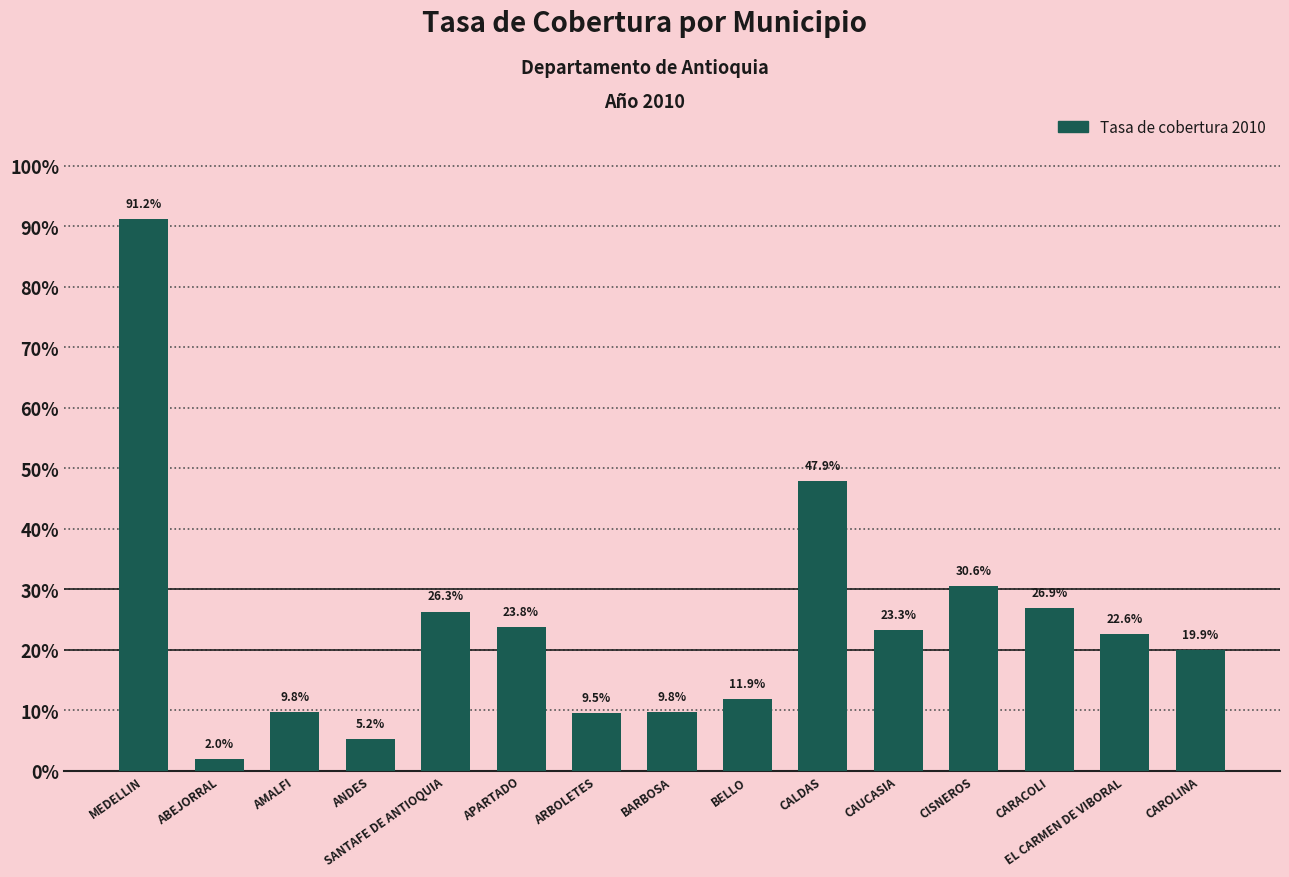

The value at ANDES is 0.1. True or false?

True